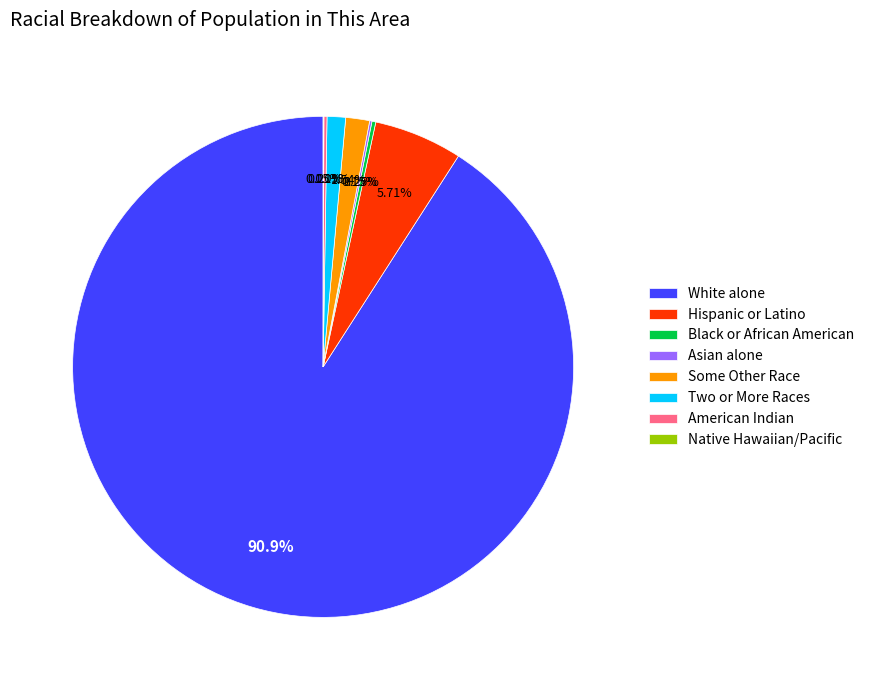

What percentage is the White alone slice, to the nearest percent?

91%